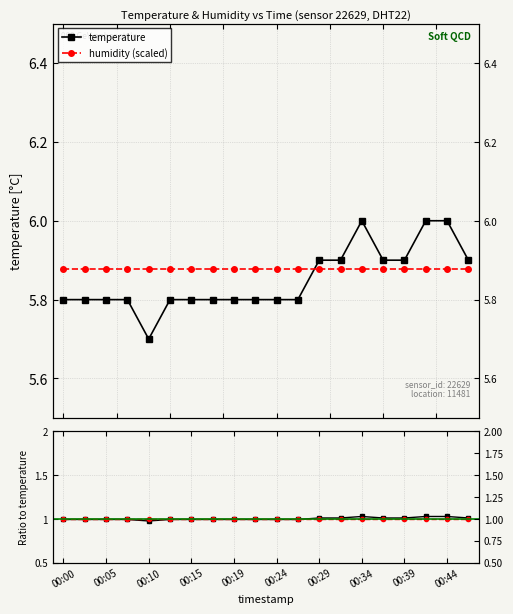

How many interior local peaks (higher than both neighbors) does the data have?

1